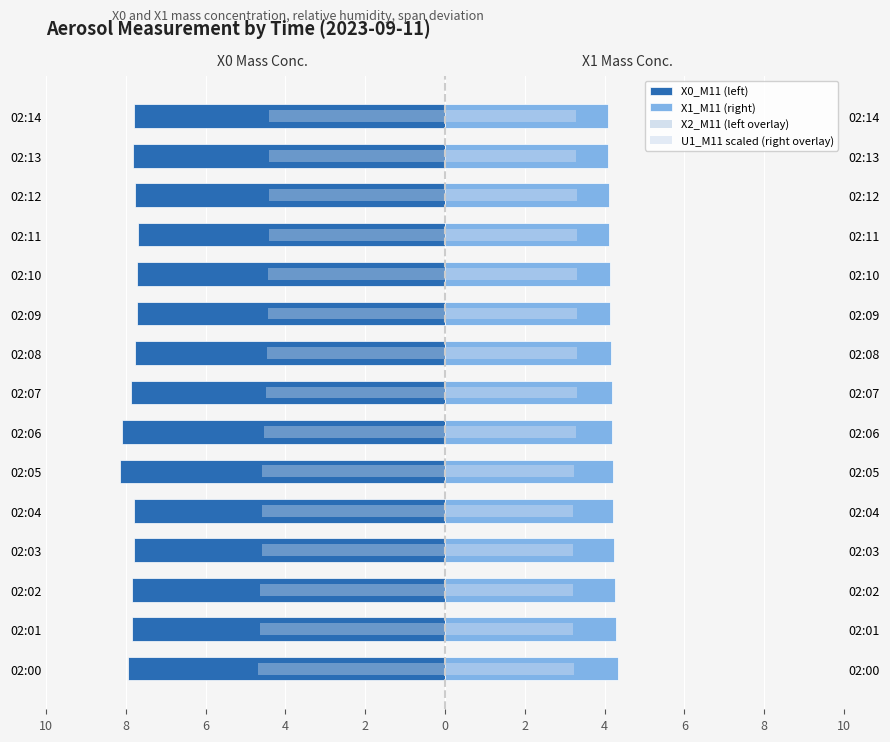

What is the sum of the X2_M11 (left overlay) values at 02:03 and 02:10?

-9.0